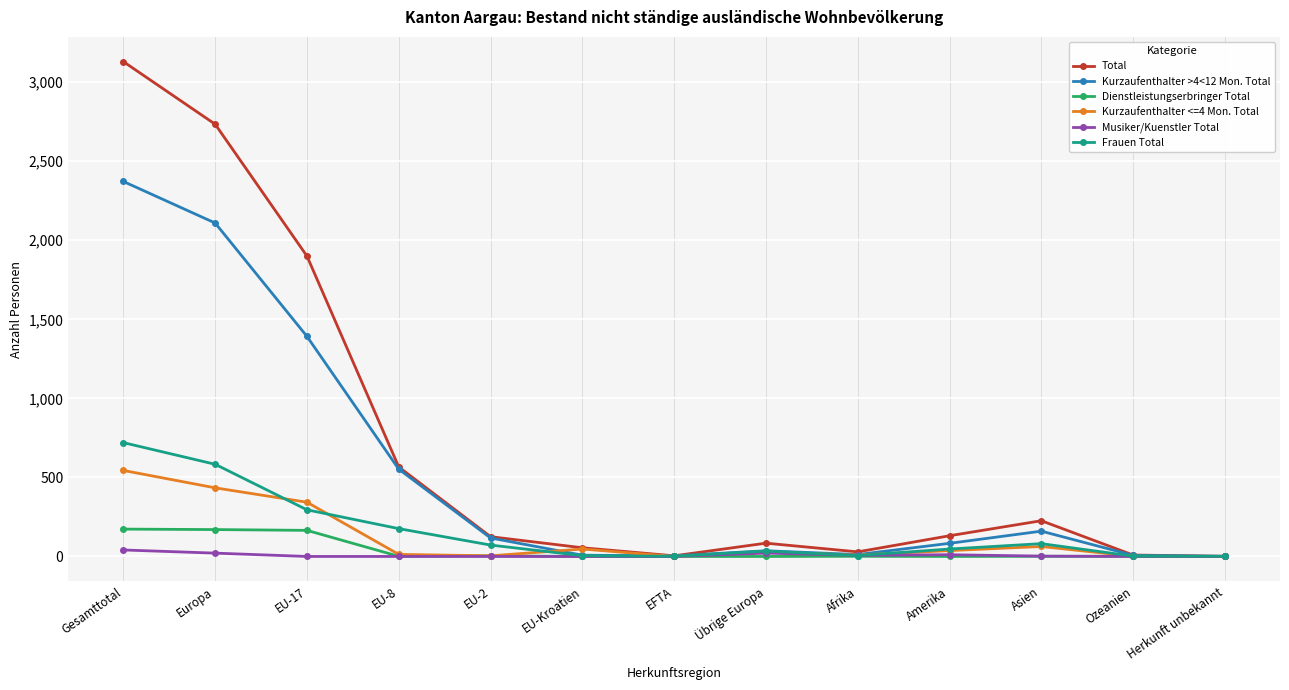

True or false: Dienstleistungserbringer Total has a value of 0 at EU-Kroatien.

True